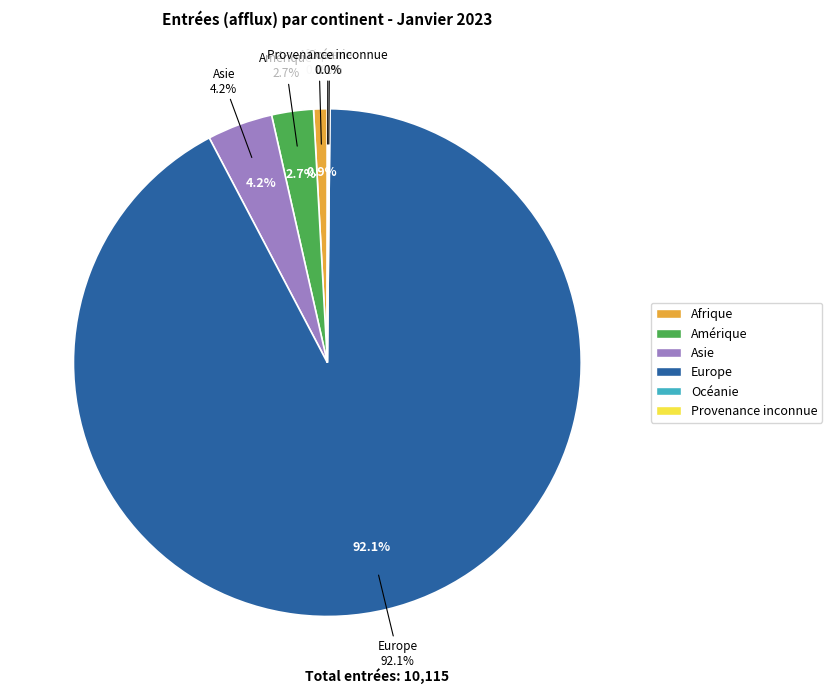

Do Provenance inconnue and Europe together represent more than half of the pie?

Yes